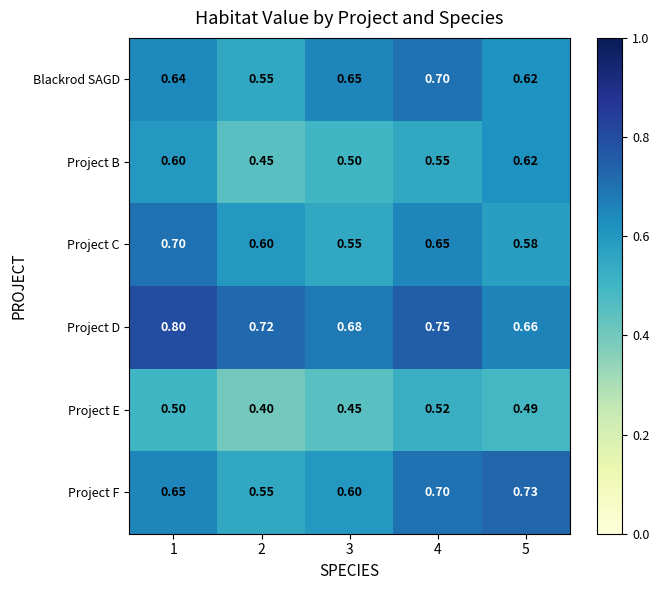

Is the value of Project D at 2 greater than the value of Project B at 1?

Yes